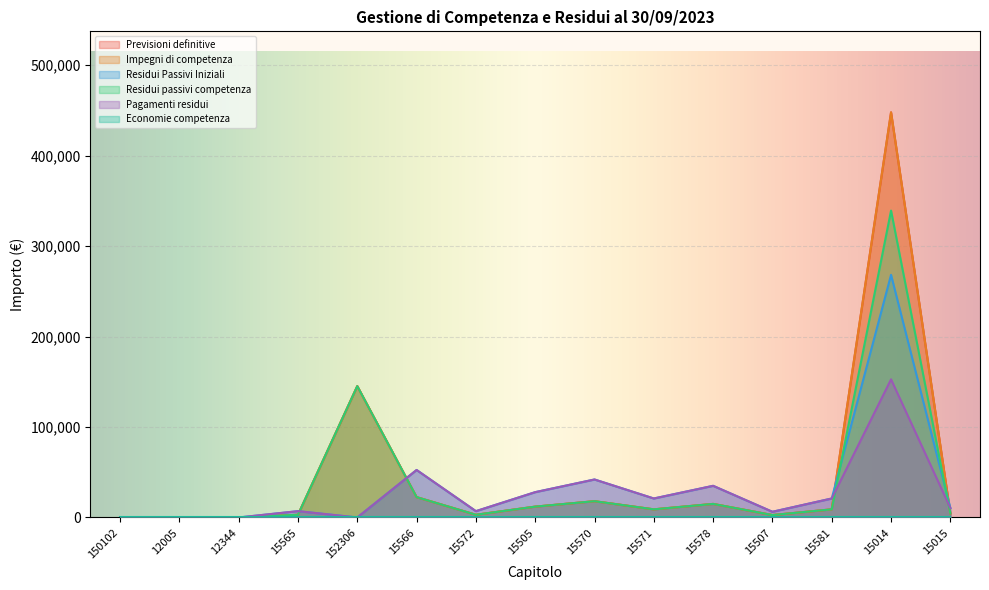

What is the label of the 2nd point from the right?

15014